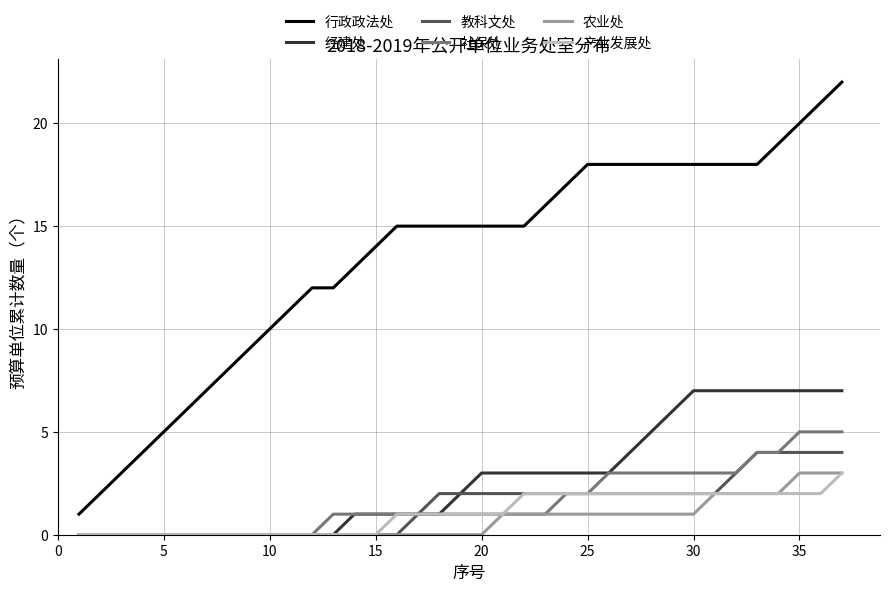

What is the highest value of the 教科文处 series?

4